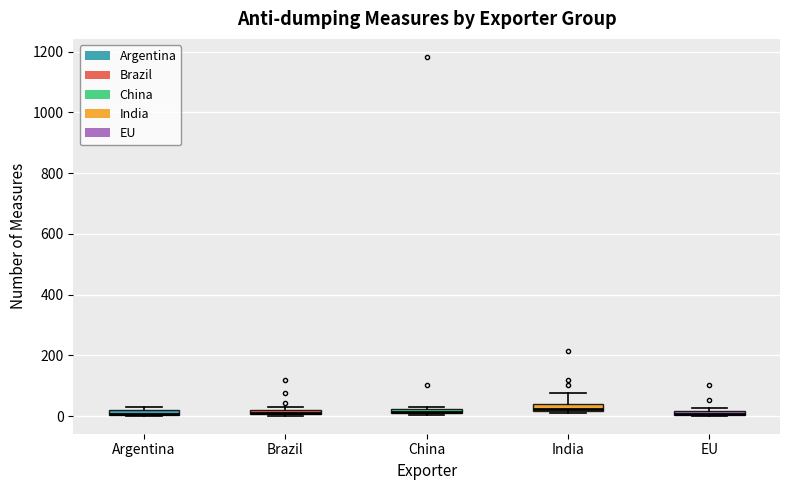

Where is the upper edge of the box for Brazil on the y-axis? The values are not printed on the chart, so give them approximately, as read against the axis.

20